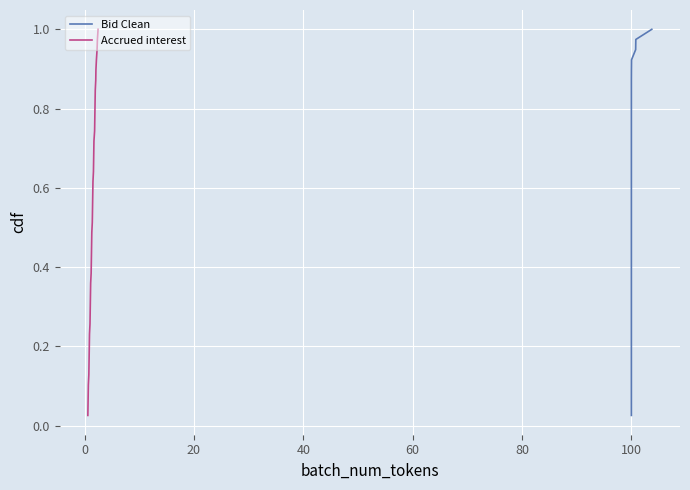

Reading left to right, transcribe all the data shown in this chart.

Bid Clean: 0.0	0.1	0.1	0.1	0.1	0.2	0.2	0.2	0.2	0.3	0.3	0.3	0.3	0.4	0.4	0.4	0.4	0.5	0.5	0.5	0.5	0.6	0.6	0.6	0.6	0.7	0.7	0.7	0.7	0.8	0.8	0.8	0.8	0.9	0.9	0.9	0.9	1.0	1.0
Accrued interest: 0.0	0.1	0.1	0.1	0.1	0.2	0.2	0.2	0.2	0.3	0.3	0.3	0.3	0.4	0.4	0.4	0.4	0.5	0.5	0.5	0.5	0.6	0.6	0.6	0.6	0.7	0.7	0.7	0.7	0.8	0.8	0.8	0.8	0.9	0.9	0.9	0.9	1.0	1.0